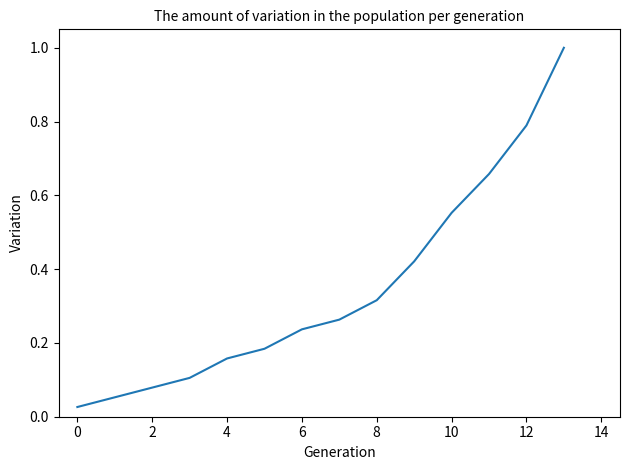

What is the maximum value shown in the chart?

1.0